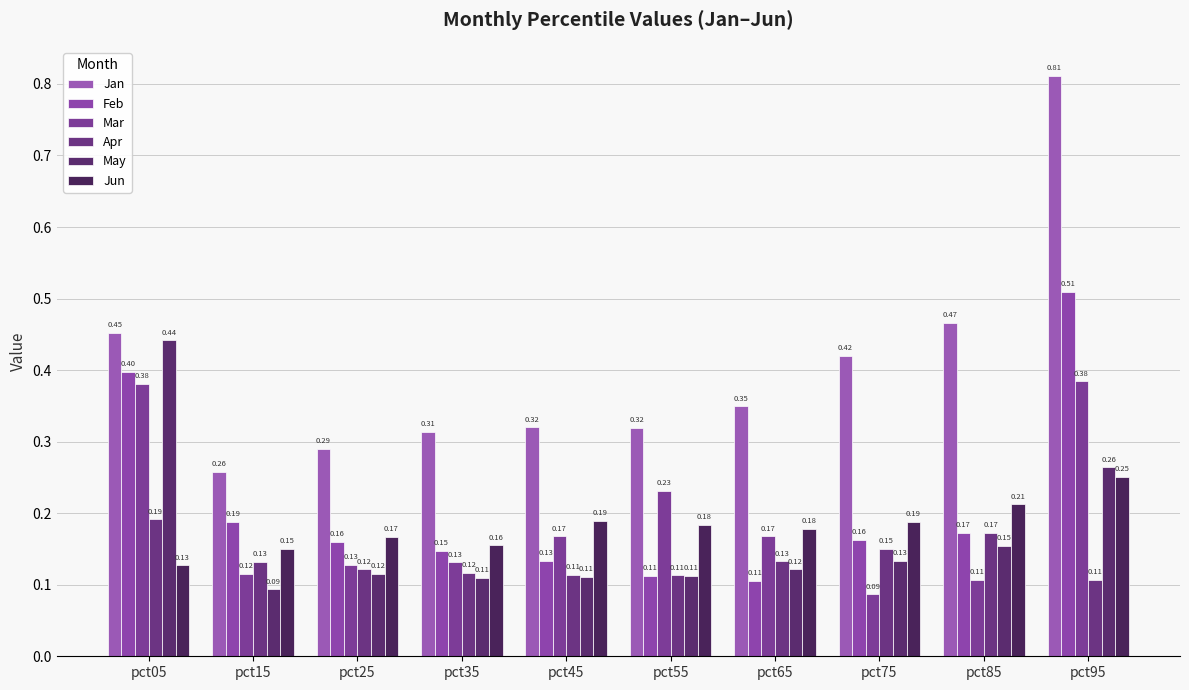

Rank the series at pct15 from highest to lowest value.

Jan, Feb, Jun, Apr, Mar, May